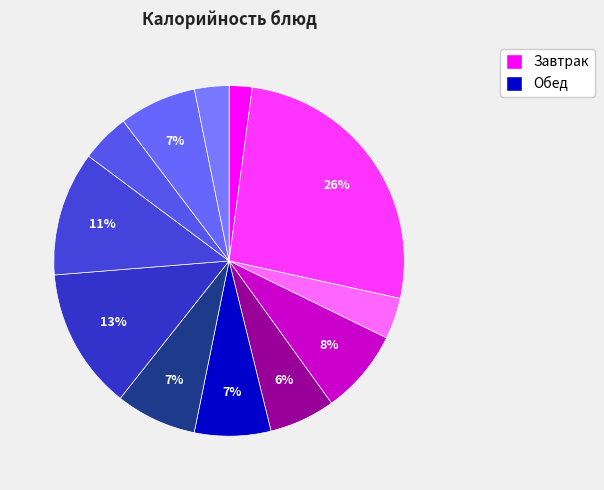

Count the number of slices in the pie.

12